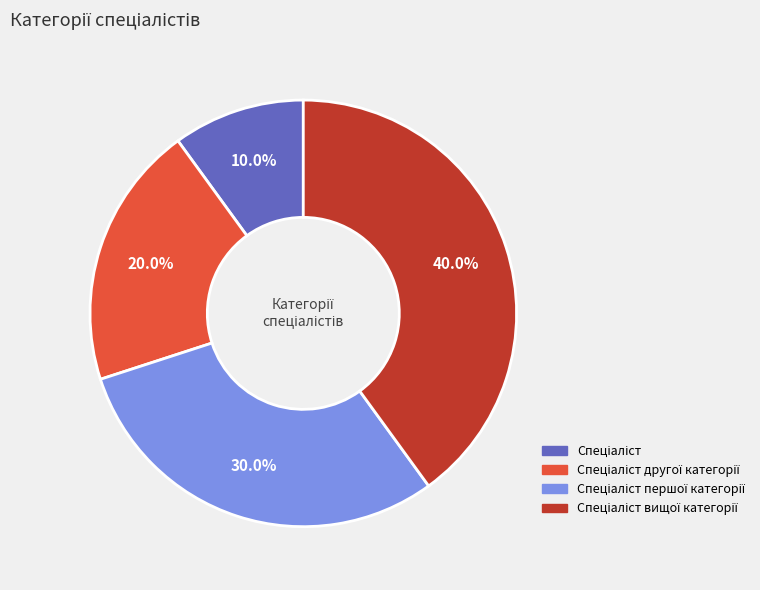

How many segments does this pie chart have?

4